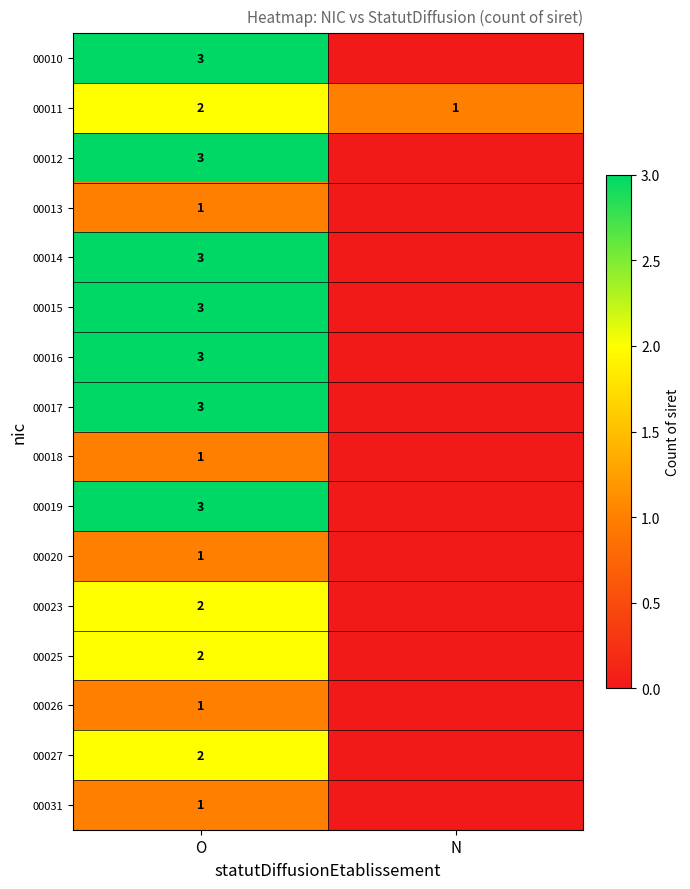

What is the difference between the maximum and minimum values in the 00011 series?

1